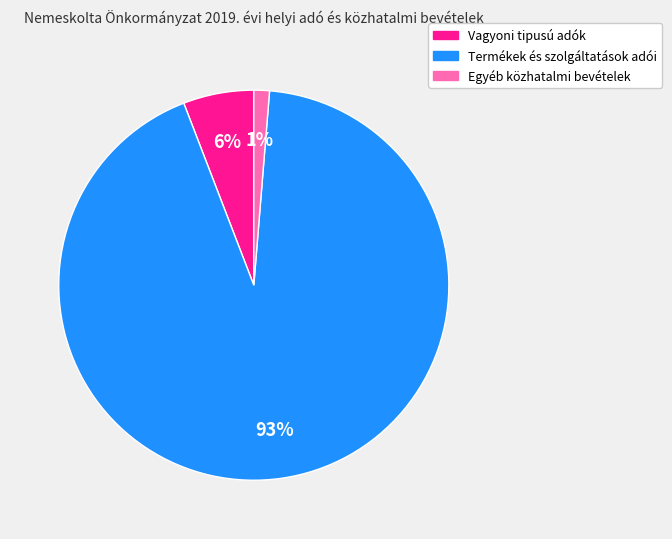

Does any single category account for the majority?

Yes